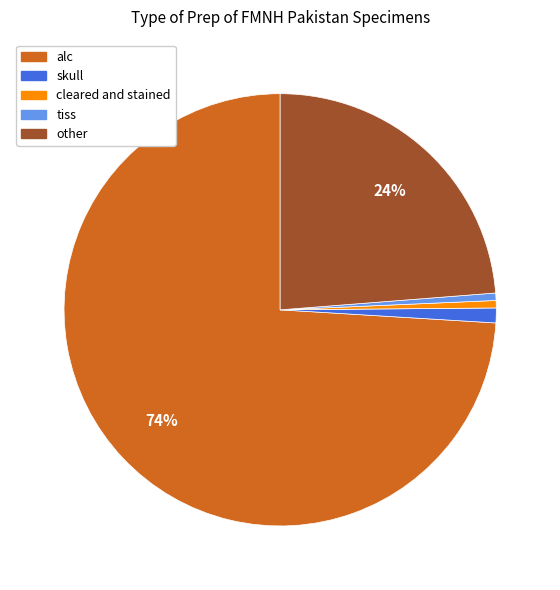

Is the sum of other and tiss greater than half?

No